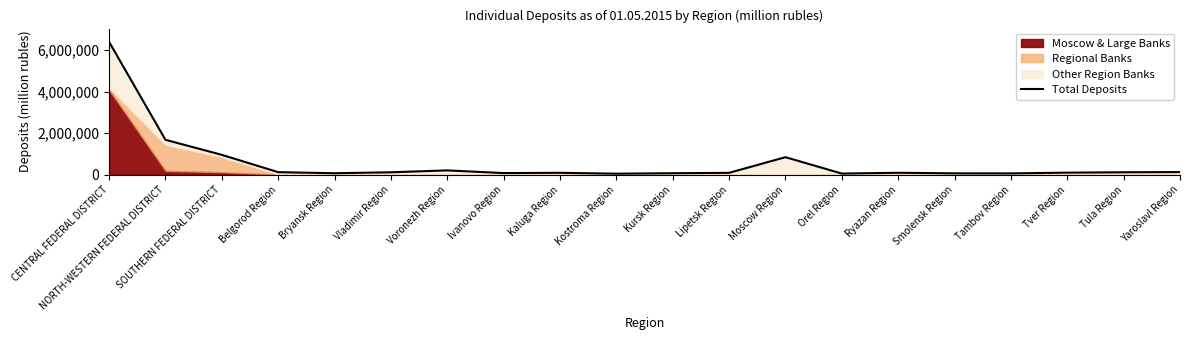

Where is the first local maximum?

Voronezh Region